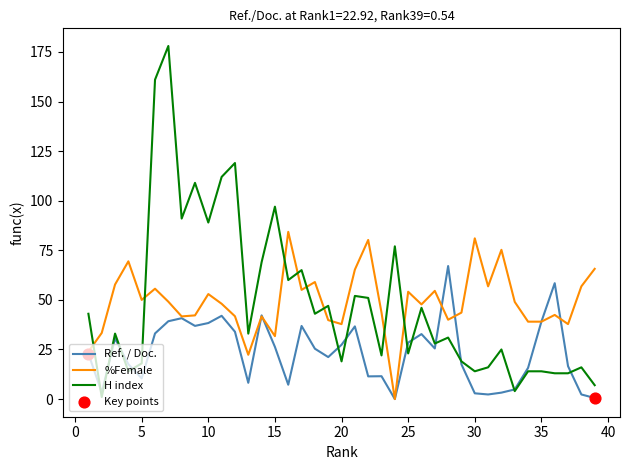

What is the maximum value for %Female?

84.3